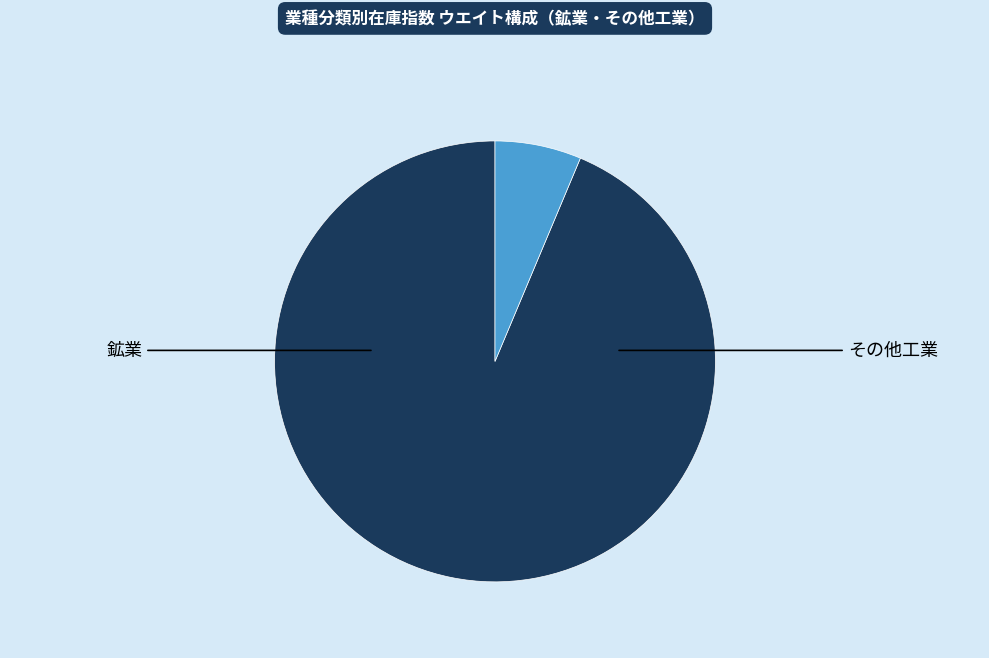

Is there a majority slice in this chart?

Yes